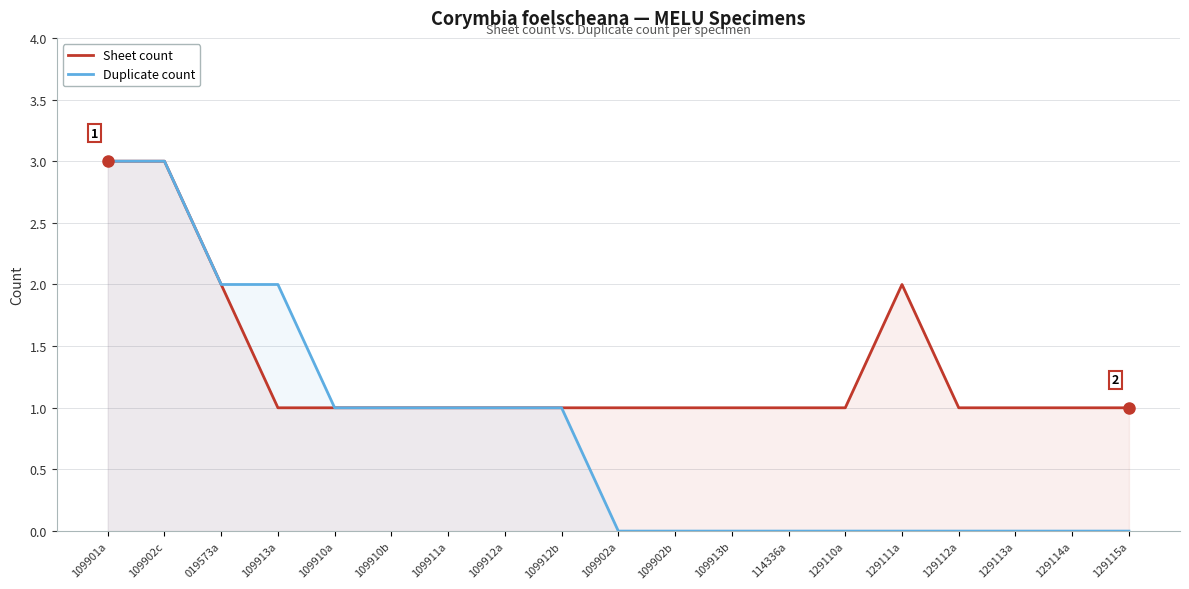

Reading left to right, list all the values displayed in this chart.

Sheet count: 3	3	2	1	1	1	1	1	1	1	1	1	1	1	2	1	1	1	1
Duplicate count: 3	3	2	2	1	1	1	1	1	0	0	0	0	0	0	0	0	0	0